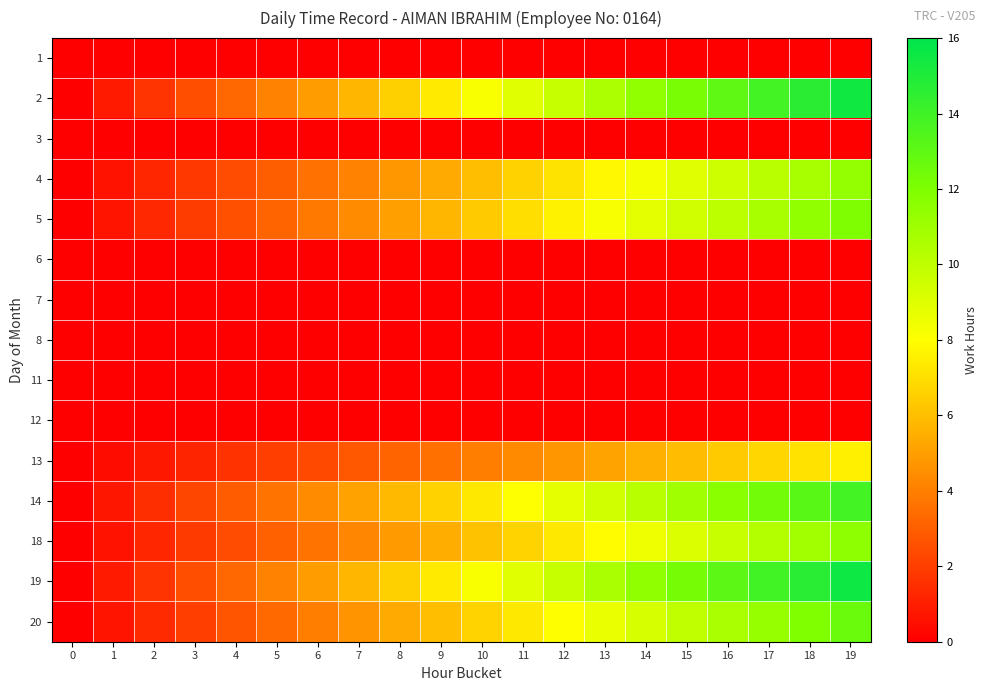

Reading left to right, list all the values displayed in this chart.

1: 0=0.0	1=0.0	2=0.0	3=0.0	4=0.0	5=0.0	6=0.0	7=0.0	8=0.0	9=0.0	10=0.0	11=0.0	12=0.0	13=0.0	14=0.0	15=0.0	16=0.0	17=0.0	18=0.0	19=0.0
2: 0=0.0	1=0.8	2=1.6	3=2.4	4=3.3	5=4.1	6=4.9	7=5.7	8=6.5	9=7.3	10=8.1	11=9.0	12=9.8	13=10.6	14=11.4	15=12.2	16=13.0	17=13.8	18=14.7	19=15.5
3: 0=0.0	1=0.0	2=0.0	3=0.0	4=0.0	5=0.0	6=0.0	7=0.0	8=0.0	9=0.0	10=0.0	11=0.0	12=0.0	13=0.0	14=0.0	15=0.0	16=0.0	17=0.0	18=0.0	19=0.0
4: 0=0.0	1=0.6	2=1.2	3=1.8	4=2.4	5=3.0	6=3.6	7=4.2	8=4.8	9=5.4	10=6.0	11=6.6	12=7.2	13=7.8	14=8.4	15=9.0	16=9.5	17=10.1	18=10.7	19=11.3
5: 0=0.0	1=0.6	2=1.3	3=1.9	4=2.5	5=3.2	6=3.8	7=4.4	8=5.1	9=5.7	10=6.3	11=7.0	12=7.6	13=8.2	14=8.8	15=9.5	16=10.1	17=10.7	18=11.4	19=12.0
6: 0=0.0	1=0.0	2=0.0	3=0.0	4=0.0	5=0.0	6=0.0	7=0.0	8=0.0	9=0.0	10=0.0	11=0.0	12=0.0	13=0.0	14=0.0	15=0.0	16=0.0	17=0.0	18=0.0	19=0.0
7: 0=0.0	1=0.0	2=0.0	3=0.0	4=0.0	5=0.0	6=0.0	7=0.0	8=0.0	9=0.0	10=0.0	11=0.0	12=0.0	13=0.0	14=0.0	15=0.0	16=0.0	17=0.0	18=0.0	19=0.0
8: 0=0.0	1=0.0	2=0.0	3=0.0	4=0.0	5=0.0	6=0.0	7=0.0	8=0.0	9=0.0	10=0.0	11=0.0	12=0.0	13=0.0	14=0.0	15=0.0	16=0.0	17=0.0	18=0.0	19=0.0
11: 0=0.0	1=0.0	2=0.0	3=0.0	4=0.0	5=0.0	6=0.0	7=0.0	8=0.0	9=0.0	10=0.0	11=0.0	12=0.0	13=0.0	14=0.0	15=0.0	16=0.0	17=0.0	18=0.0	19=0.0
12: 0=0.0	1=0.0	2=0.0	3=0.0	4=0.0	5=0.0	6=0.0	7=0.0	8=0.0	9=0.0	10=0.0	11=0.0	12=0.0	13=0.0	14=0.0	15=0.0	16=0.0	17=0.0	18=0.0	19=0.0
13: 0=0.0	1=0.4	2=0.8	3=1.2	4=1.6	5=2.0	6=2.4	7=2.8	8=3.2	9=3.6	10=3.9	11=4.3	12=4.7	13=5.1	14=5.5	15=5.9	16=6.3	17=6.7	18=7.1	19=7.5
14: 0=0.0	1=0.7	2=1.5	3=2.2	4=2.9	5=3.6	6=4.4	7=5.1	8=5.8	9=6.6	10=7.3	11=8.0	12=8.8	13=9.5	14=10.2	15=10.9	16=11.7	17=12.4	18=13.1	19=13.9
18: 0=0.0	1=0.6	2=1.2	3=1.8	4=2.4	5=3.0	6=3.6	7=4.2	8=4.9	9=5.5	10=6.1	11=6.7	12=7.3	13=7.9	14=8.5	15=9.1	16=9.7	17=10.3	18=10.9	19=11.5
19: 0=0.0	1=0.8	2=1.6	3=2.5	4=3.3	5=4.1	6=4.9	7=5.7	8=6.5	9=7.4	10=8.2	11=9.0	12=9.8	13=10.6	14=11.4	15=12.3	16=13.1	17=13.9	18=14.7	19=15.5
20: 0=0.0	1=0.7	2=1.3	3=2.0	4=2.7	5=3.3	6=4.0	7=4.7	8=5.3	9=6.0	10=6.6	11=7.3	12=8.0	13=8.6	14=9.3	15=10.0	16=10.6	17=11.3	18=12.0	19=12.6